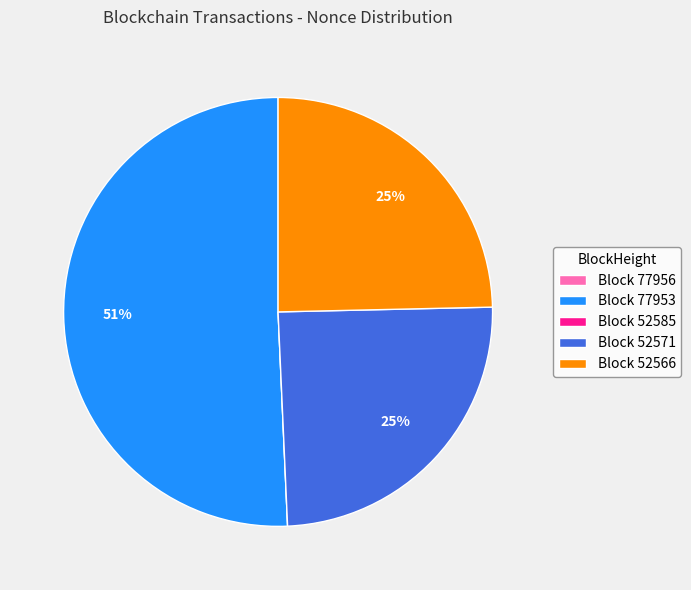

To the nearest percent, what is the average slice percentage?

20%